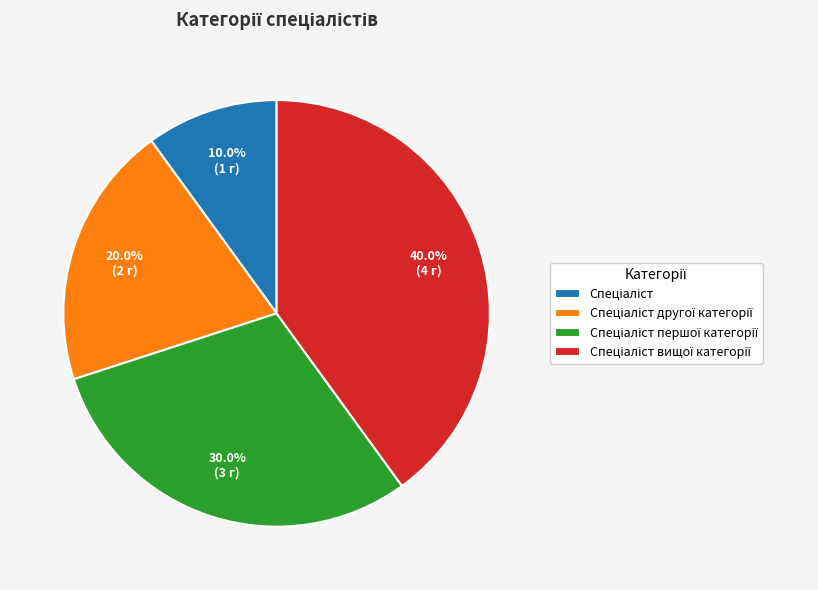

Is there a majority slice in this chart?

No